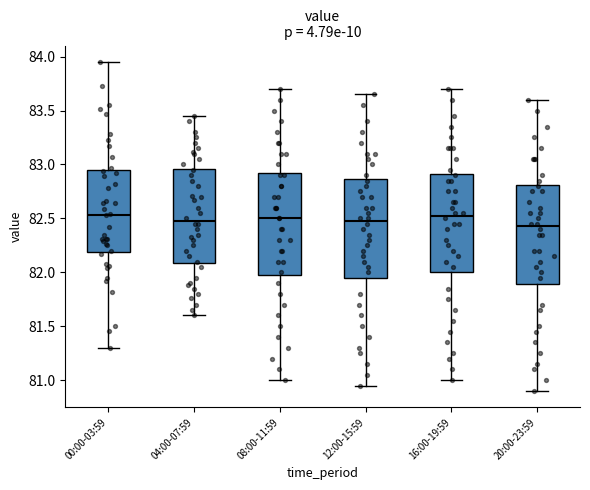

Where does the lower whisker of the box for 12:00-15:59 end on the y-axis? The values are not printed on the chart, so give them approximately, as read against the axis.

80.95